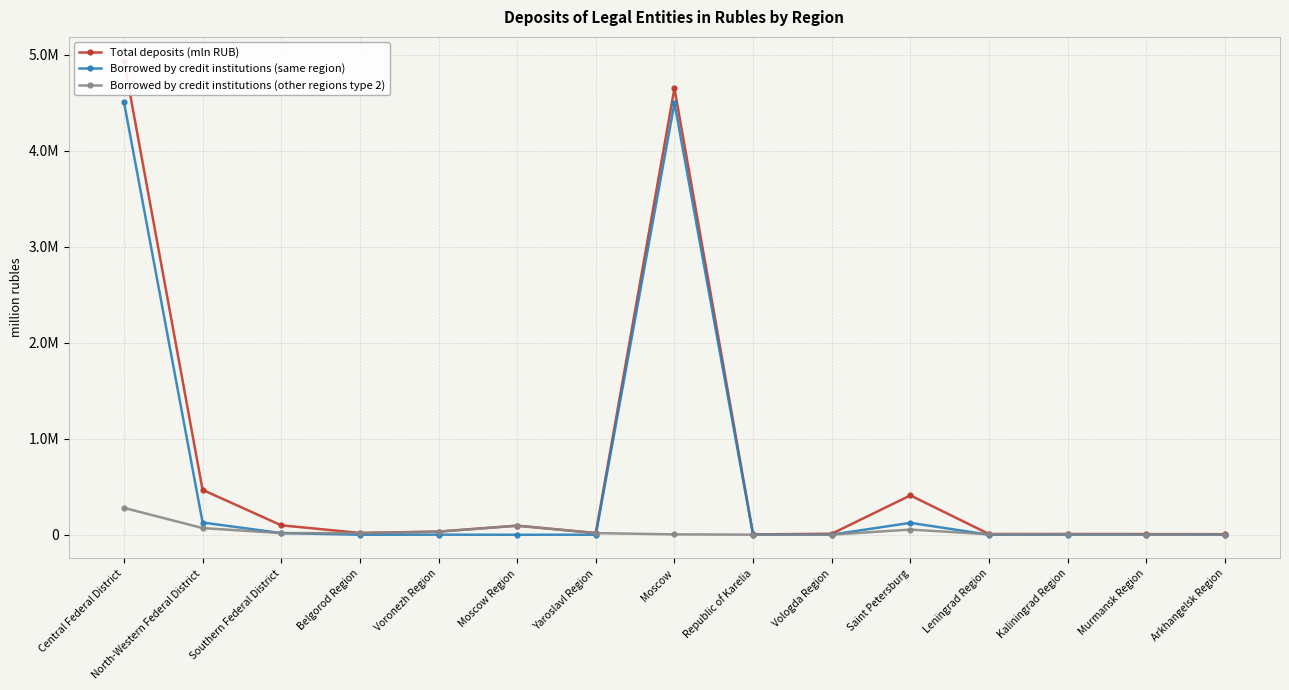

Read the Borrowed by credit institutions (other regions type 2) value at Leningrad Region.

4586